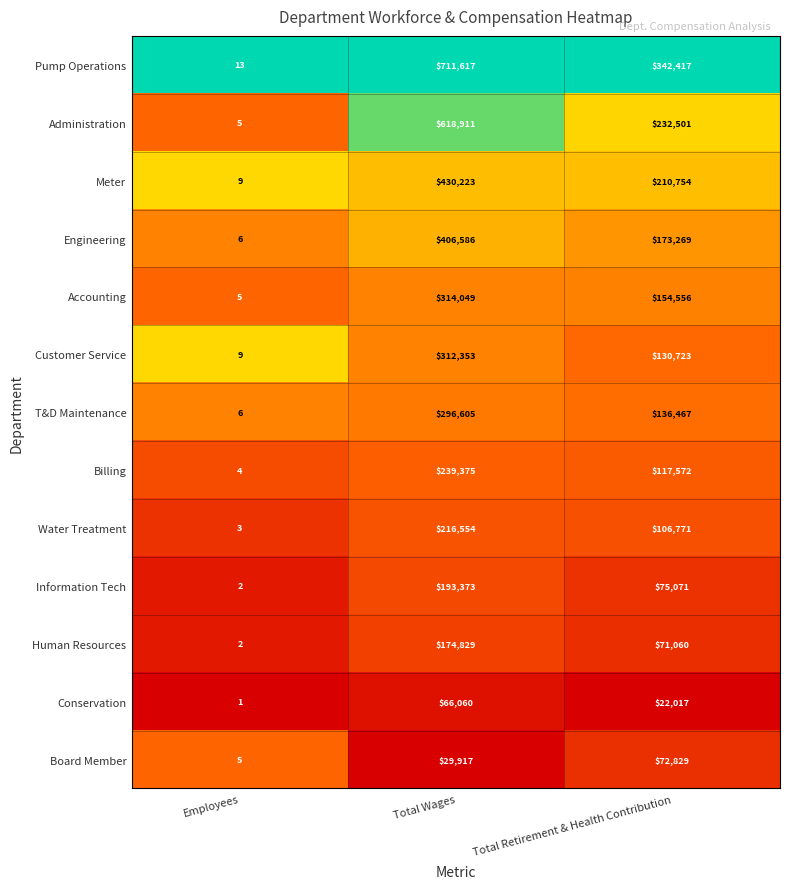

At which label is Engineering closest to 203296?

Total Retirement & Health Contribution